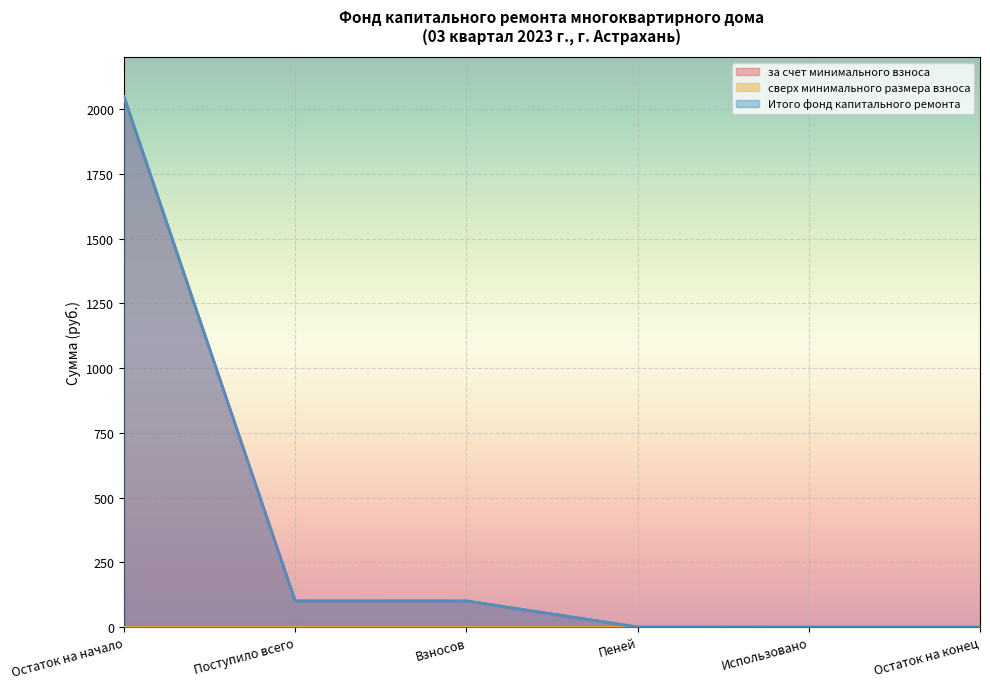

Reading left to right, list all the values displayed in this chart.

за счет минимального взноса: Остаток на начало=2047.9	Поступило всего=101.0	Взносов=100.7	Пеней=0.3	Использовано=0.0	Остаток на конец=0.0
Итого фонд капитального ремонта: Остаток на начало=2047.9	Поступило всего=101.0	Взносов=100.7	Пеней=0.3	Использовано=0.0	Остаток на конец=0.0